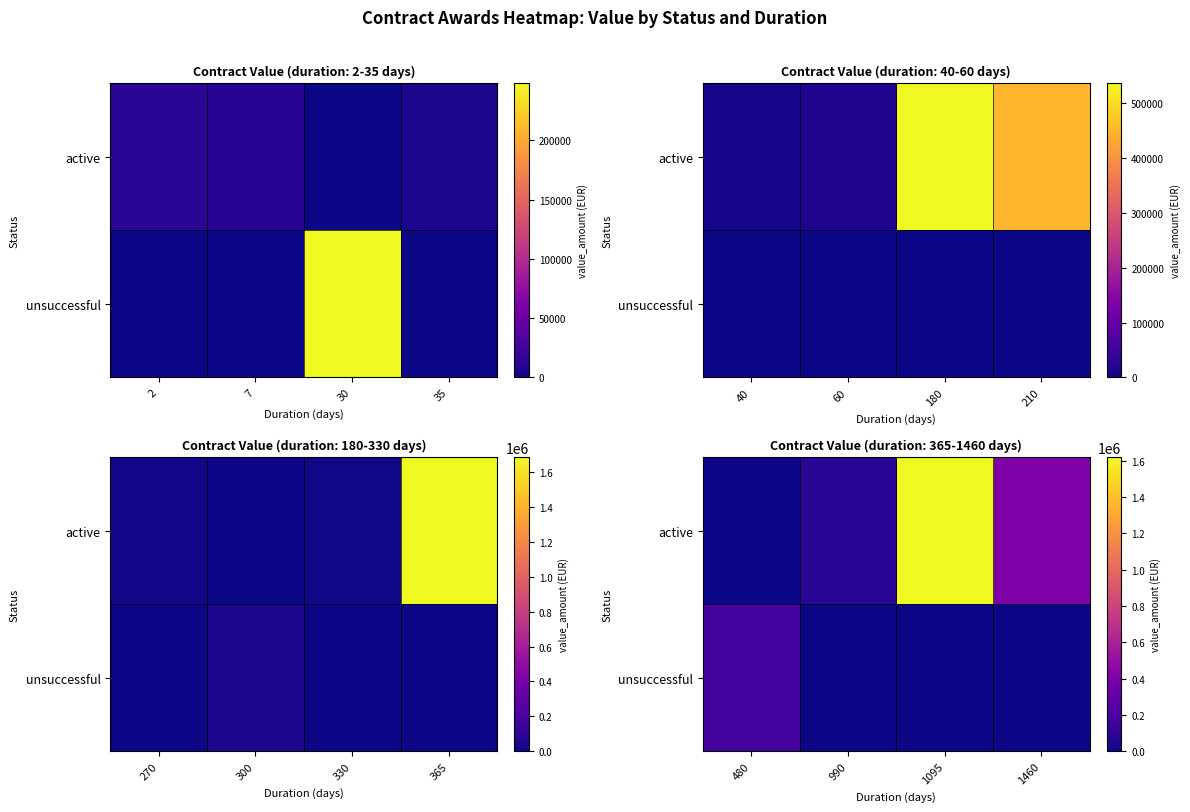

At how many categories does at least one series exceed 698313?

1